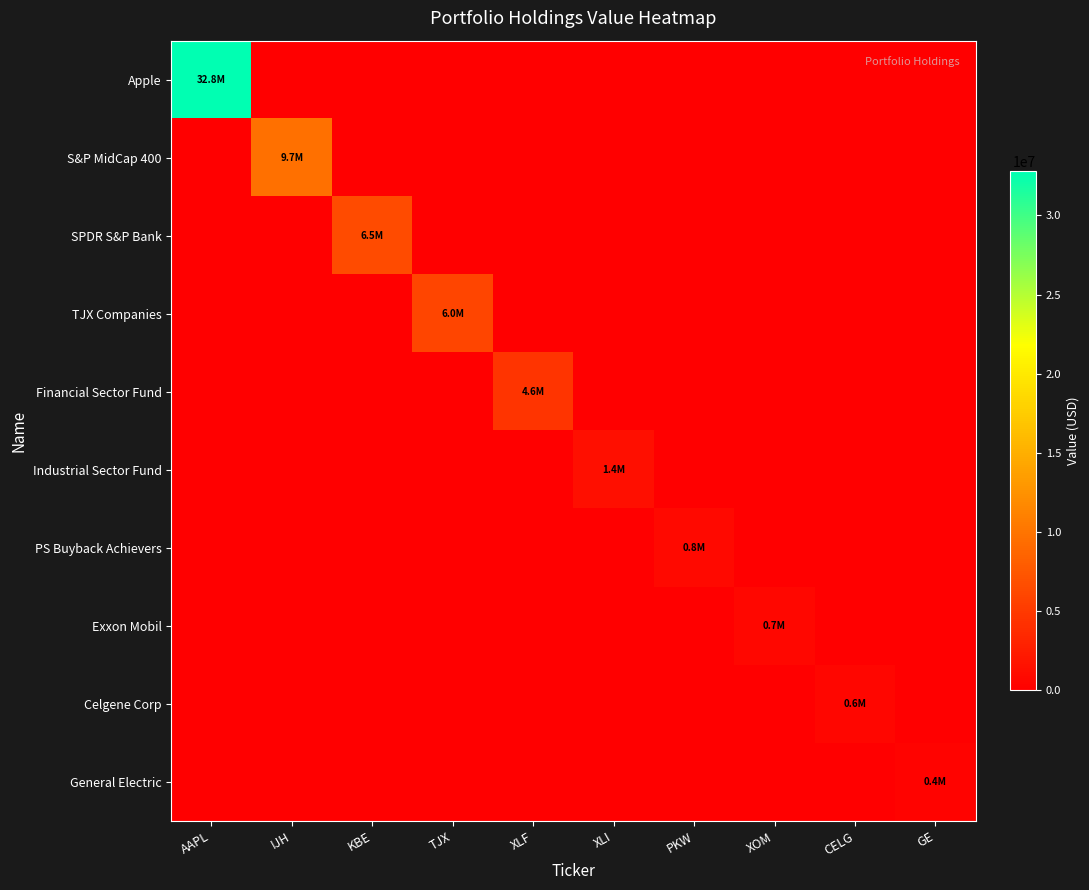

At how many categories does at least one series exceed 11439866?

1